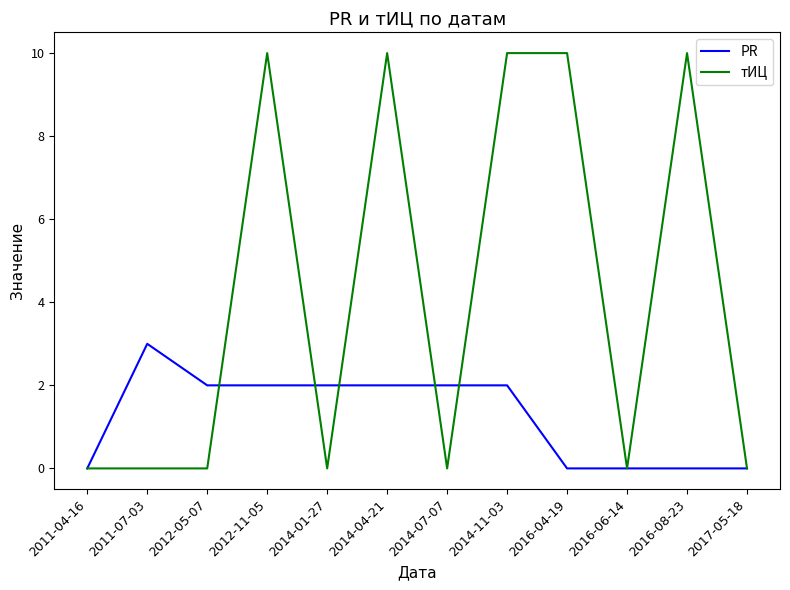

Which series has the largest range (max minus min)?

тИЦ